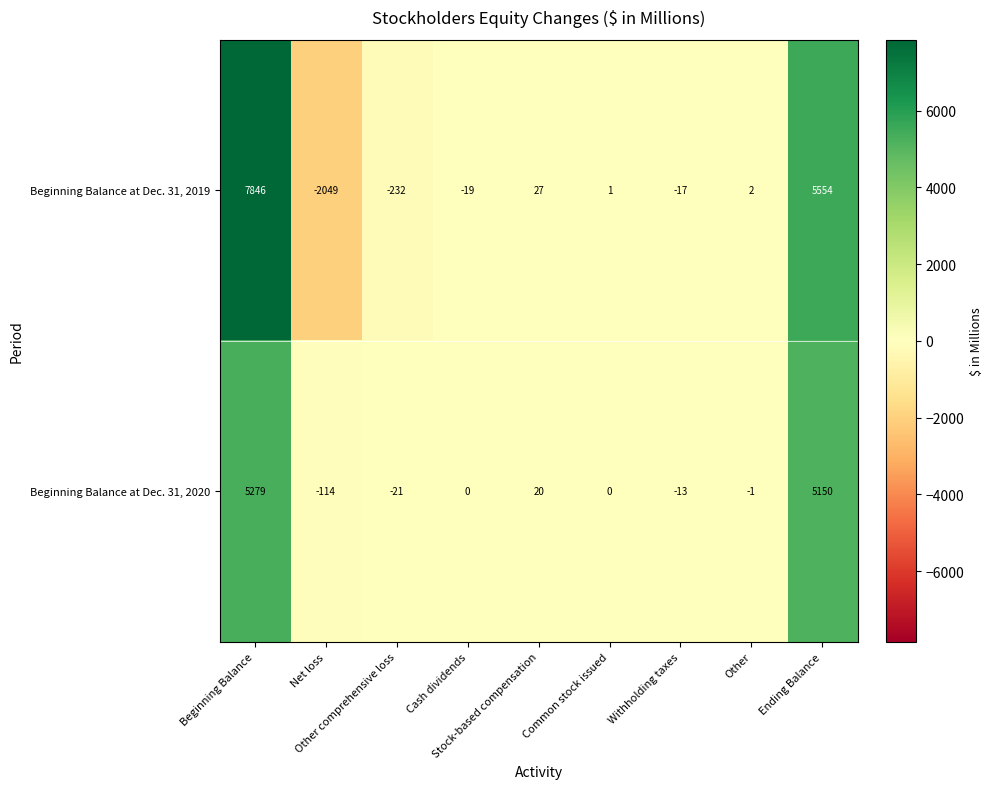

List the series in order of their overall mean, highest first.

Beginning Balance at Dec. 31, 2019, Beginning Balance at Dec. 31, 2020